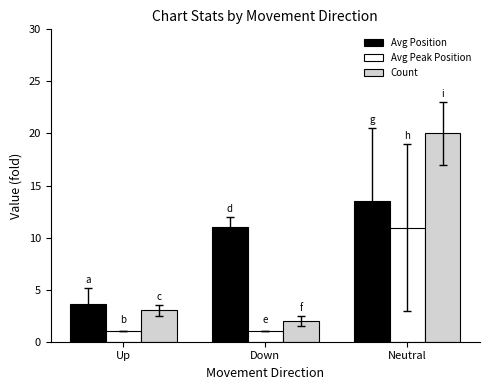

What is the value of the Avg Position bar at the 1st from the left?

3.7